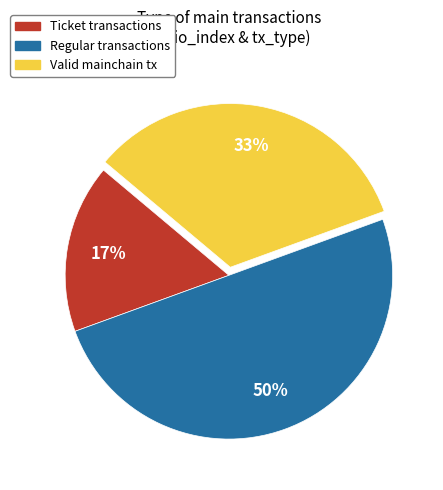

To the nearest percent, what is the difference between the largest and smallest slice percentages?

33%